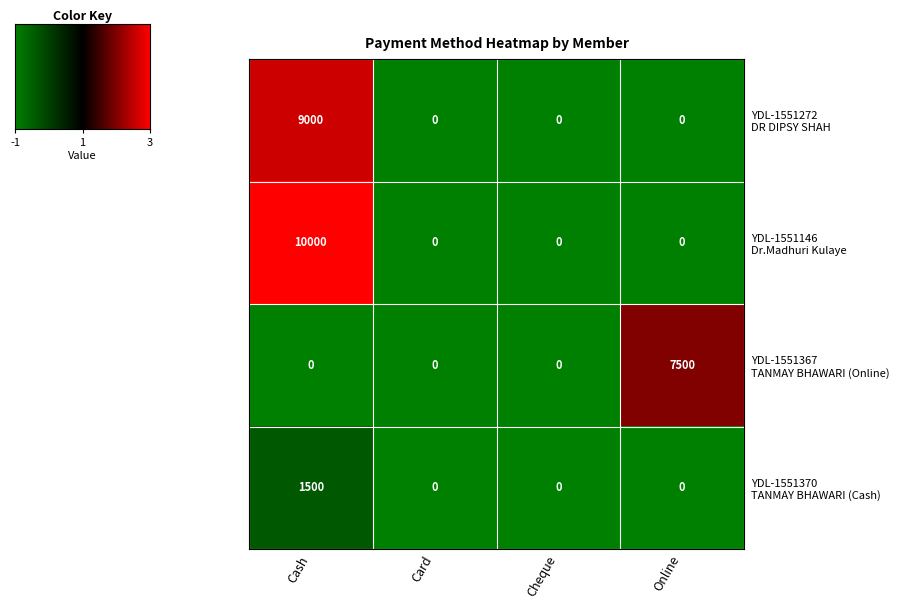

What is the maximum value shown in the chart?

10000